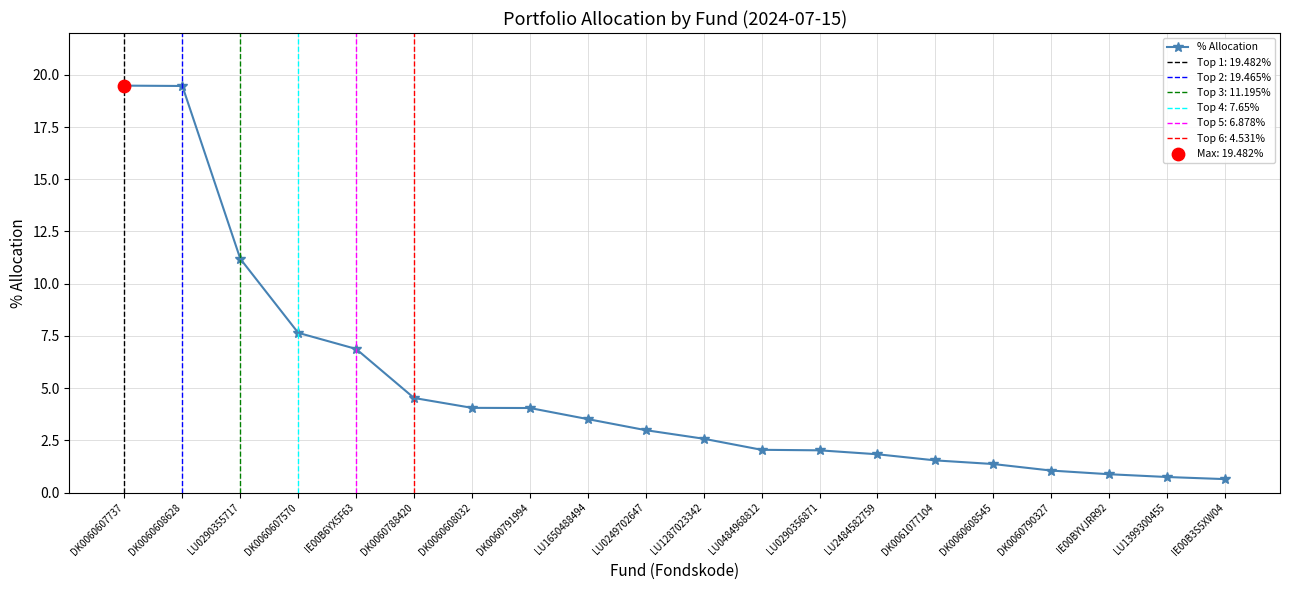

Between LU2484582759 and DK0060607737, which is larger?

DK0060607737